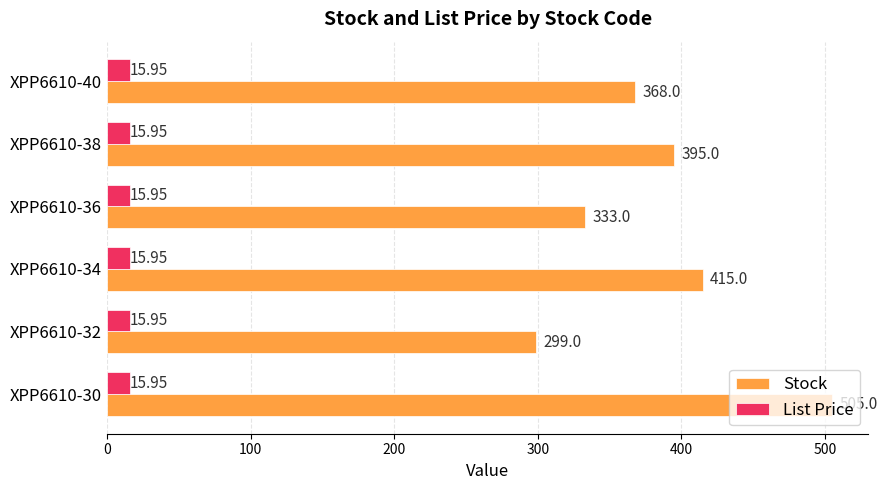

List the series in order of their overall mean, lowest first.

List Price, Stock